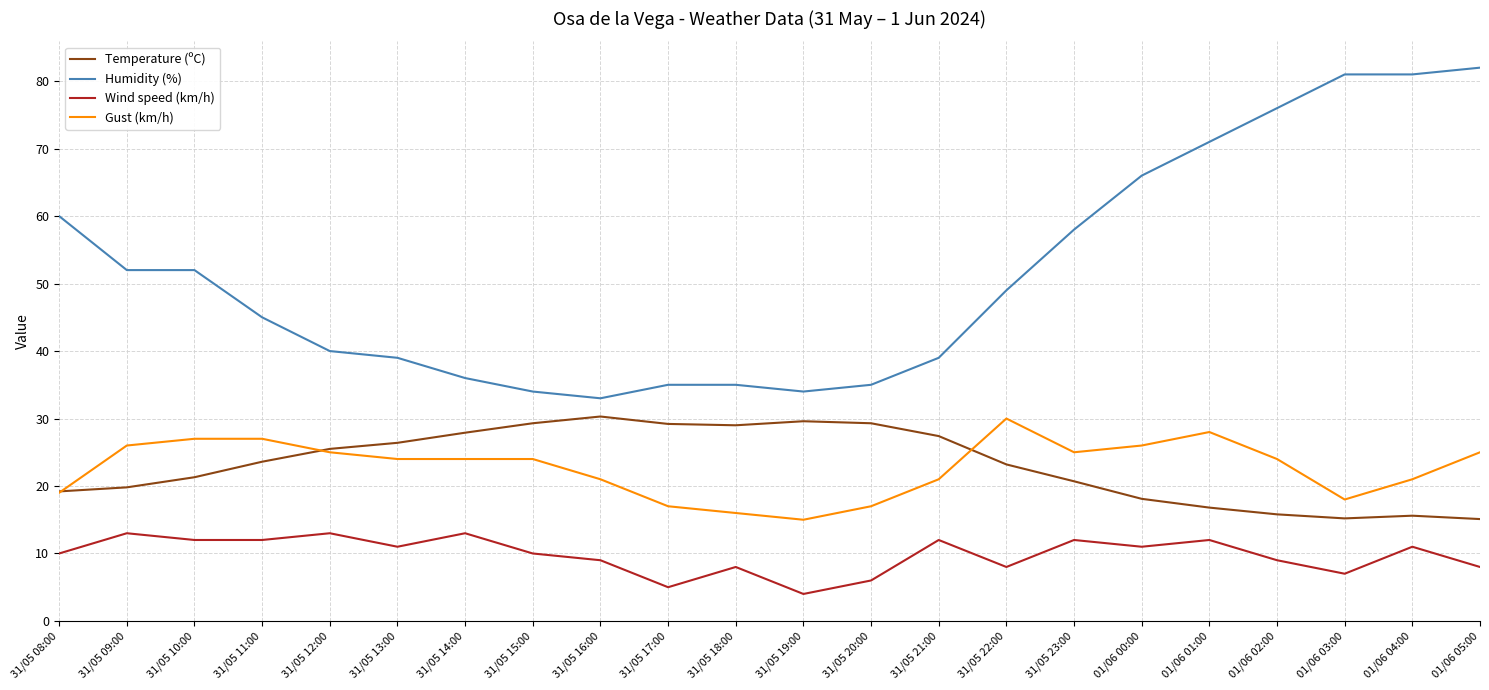

Rank the series at 31/05 11:00 from highest to lowest value.

Humidity (%), Gust (km/h), Temperature (ºC), Wind speed (km/h)